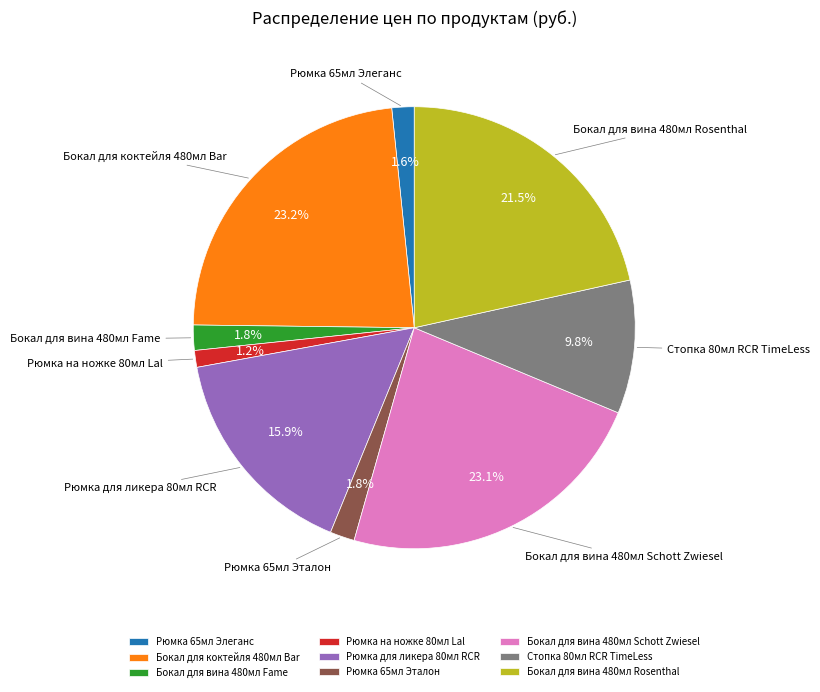

How much of the chart is everything except Бокал для вина 480мл Rosenthal?

78.5%